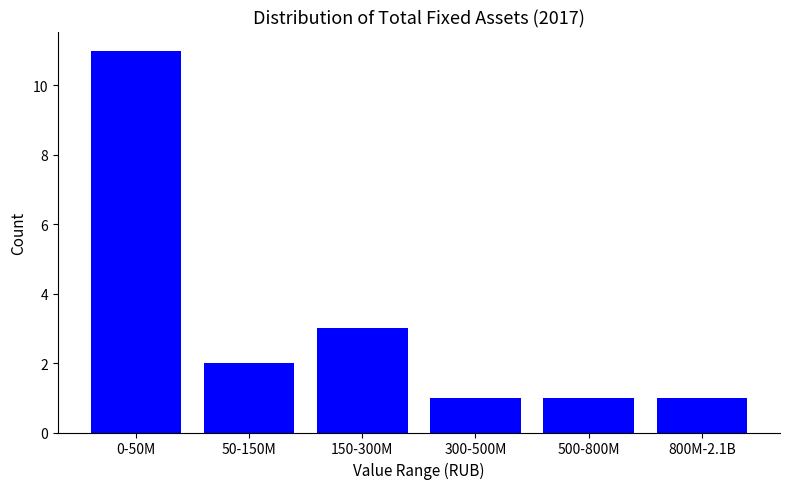

Reading right to left, what are all the values shown in this chart?

800M-2.1B=1	500-800M=1	300-500M=1	150-300M=3	50-150M=2	0-50M=11